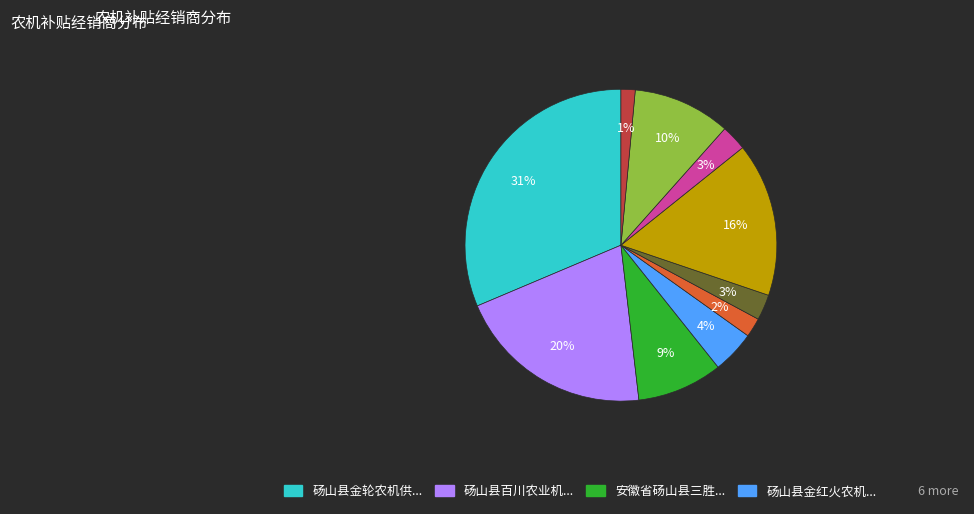

To the nearest percent, what is the difference between the largest and smallest slice percentages?

30%